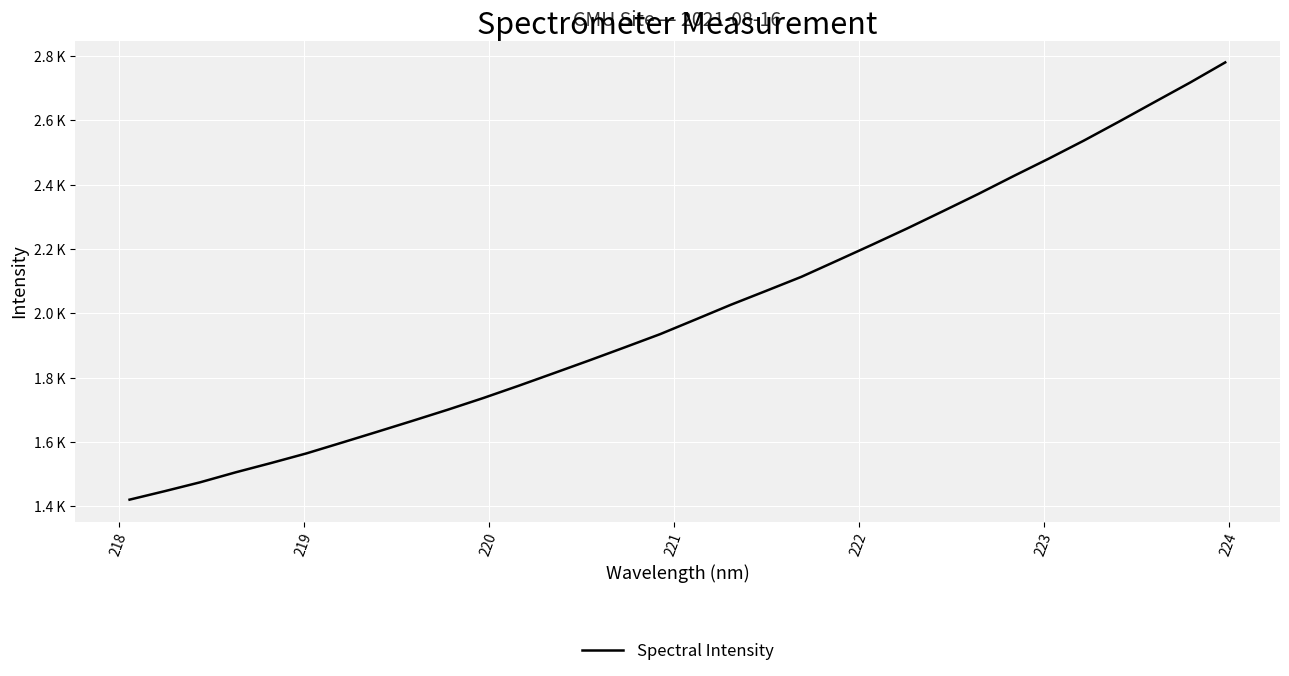

Is this an area chart (filled region under the line)?

No